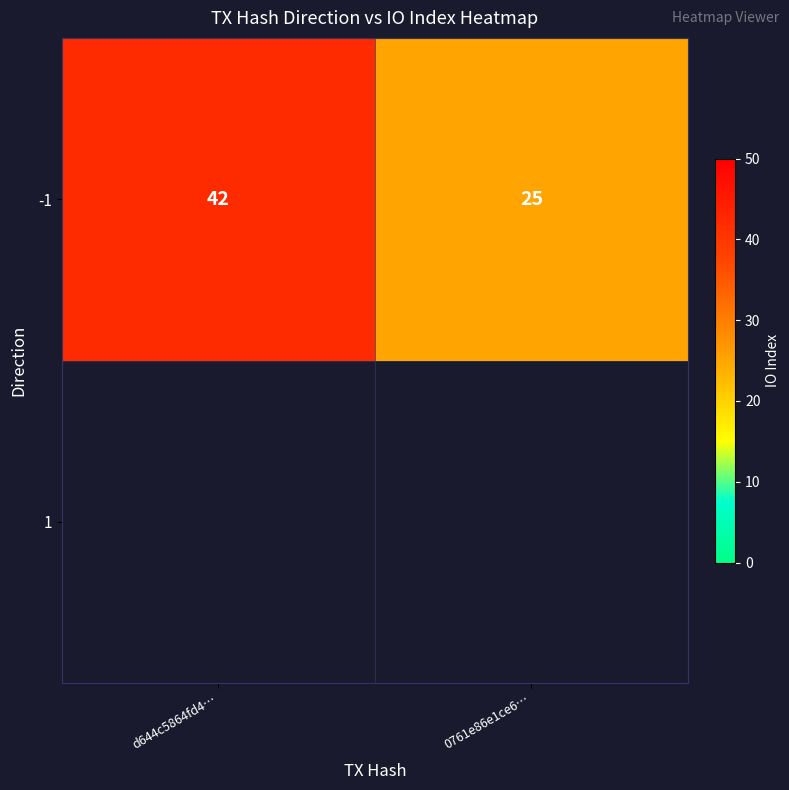

At which category does the chart reach its minimum across all series?

0761e86e1ce6…